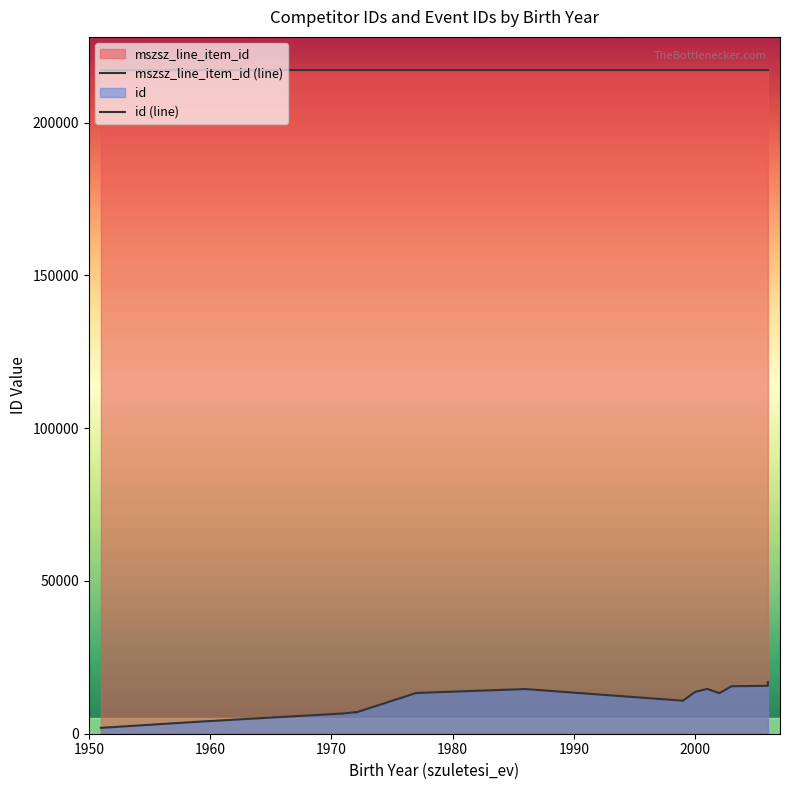

What is the maximum value shown in the chart?

217234